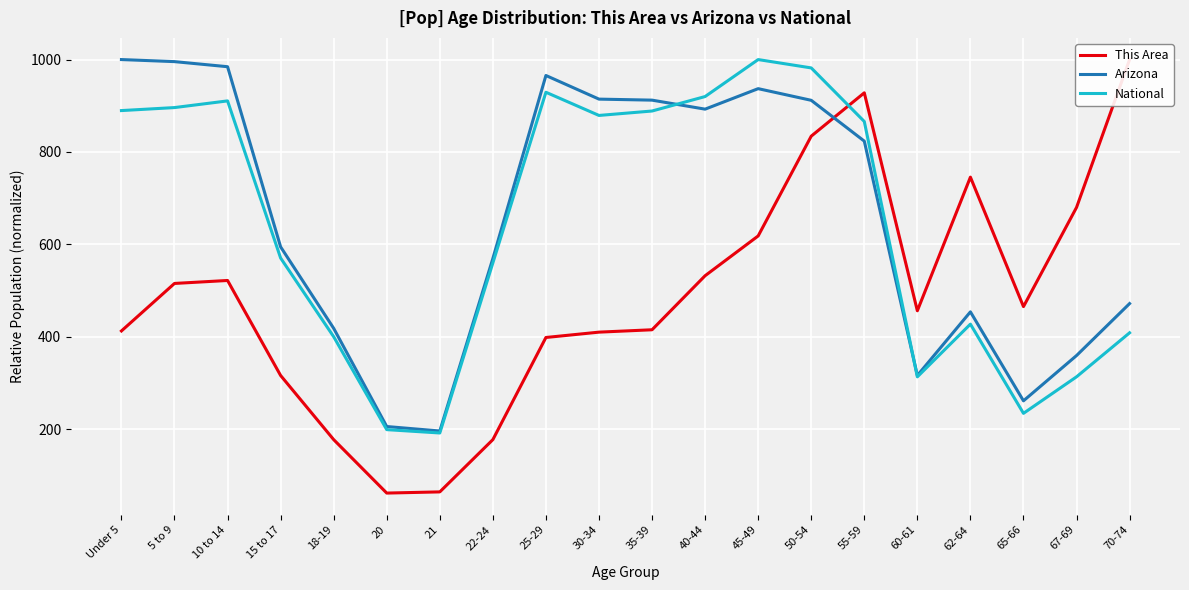

What are all the series names shown in the legend?

This Area, Arizona, National